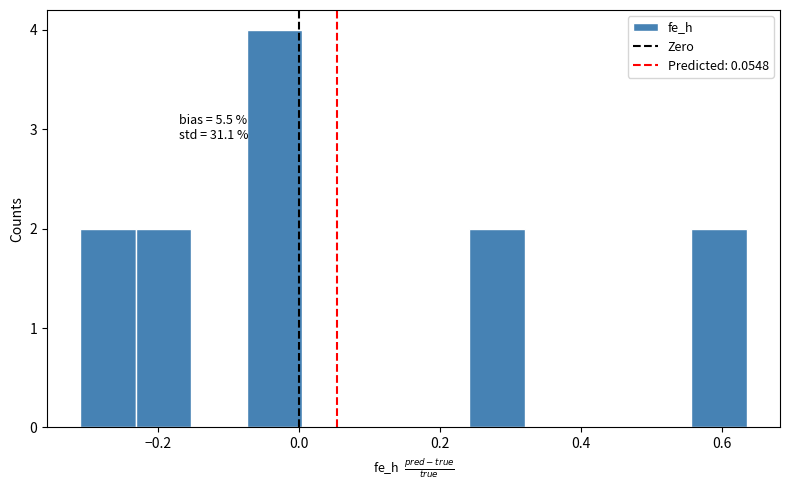

Read against the x-axis, roughly where is the centre of the tallest bar?

-0.04